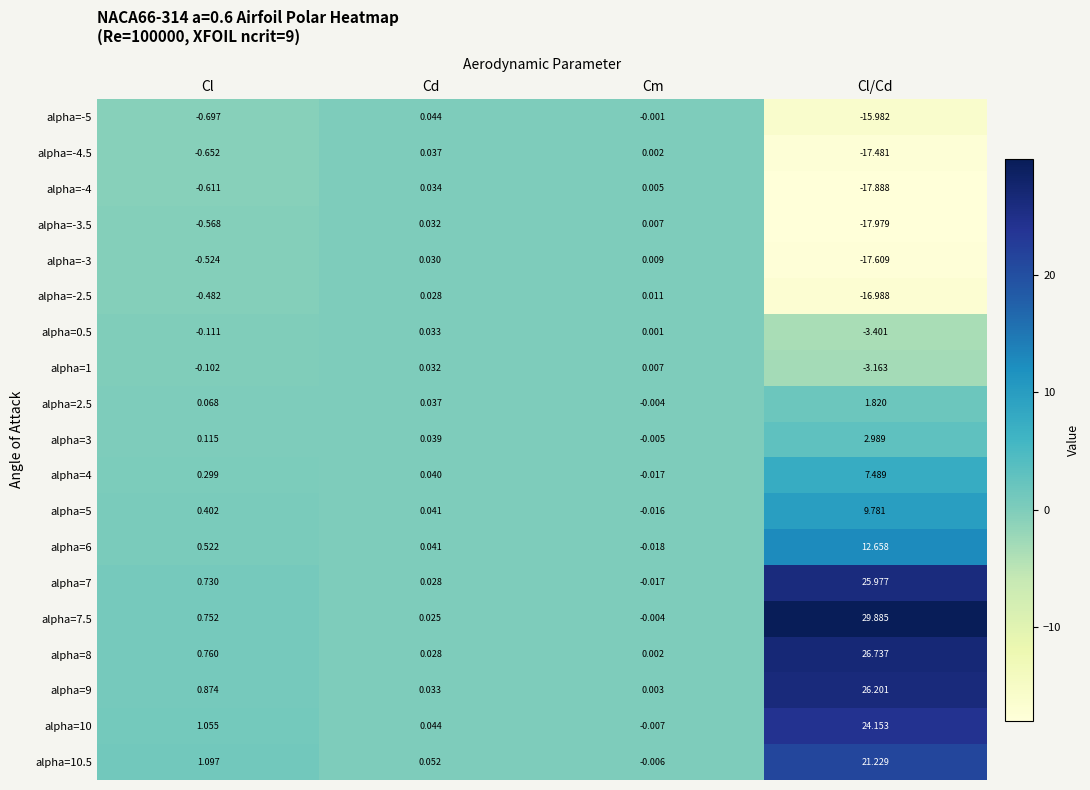

At which label does alpha=3 first exceed 0?

Cl